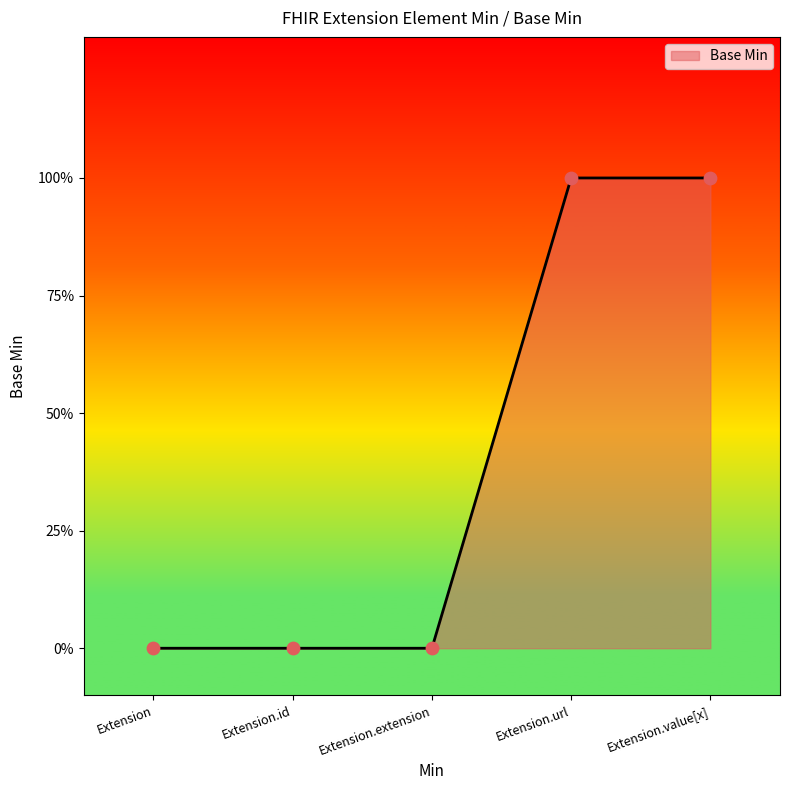

Is this an area chart (filled region under the line)?

Yes